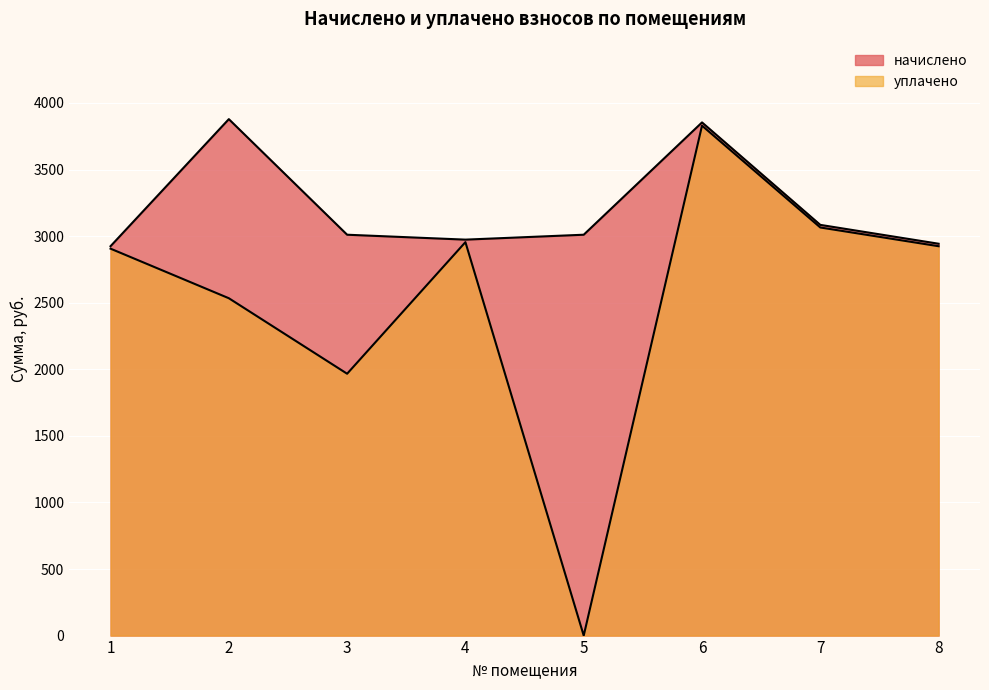

What are all the series names shown in the legend?

начислено, уплачено